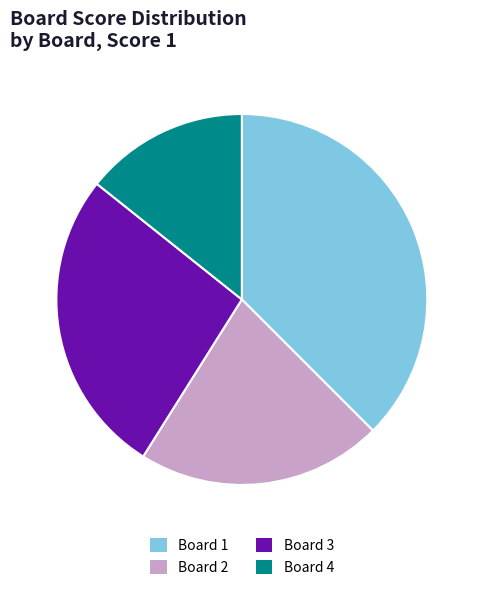

What is the largest slice in the pie chart?

Board 1